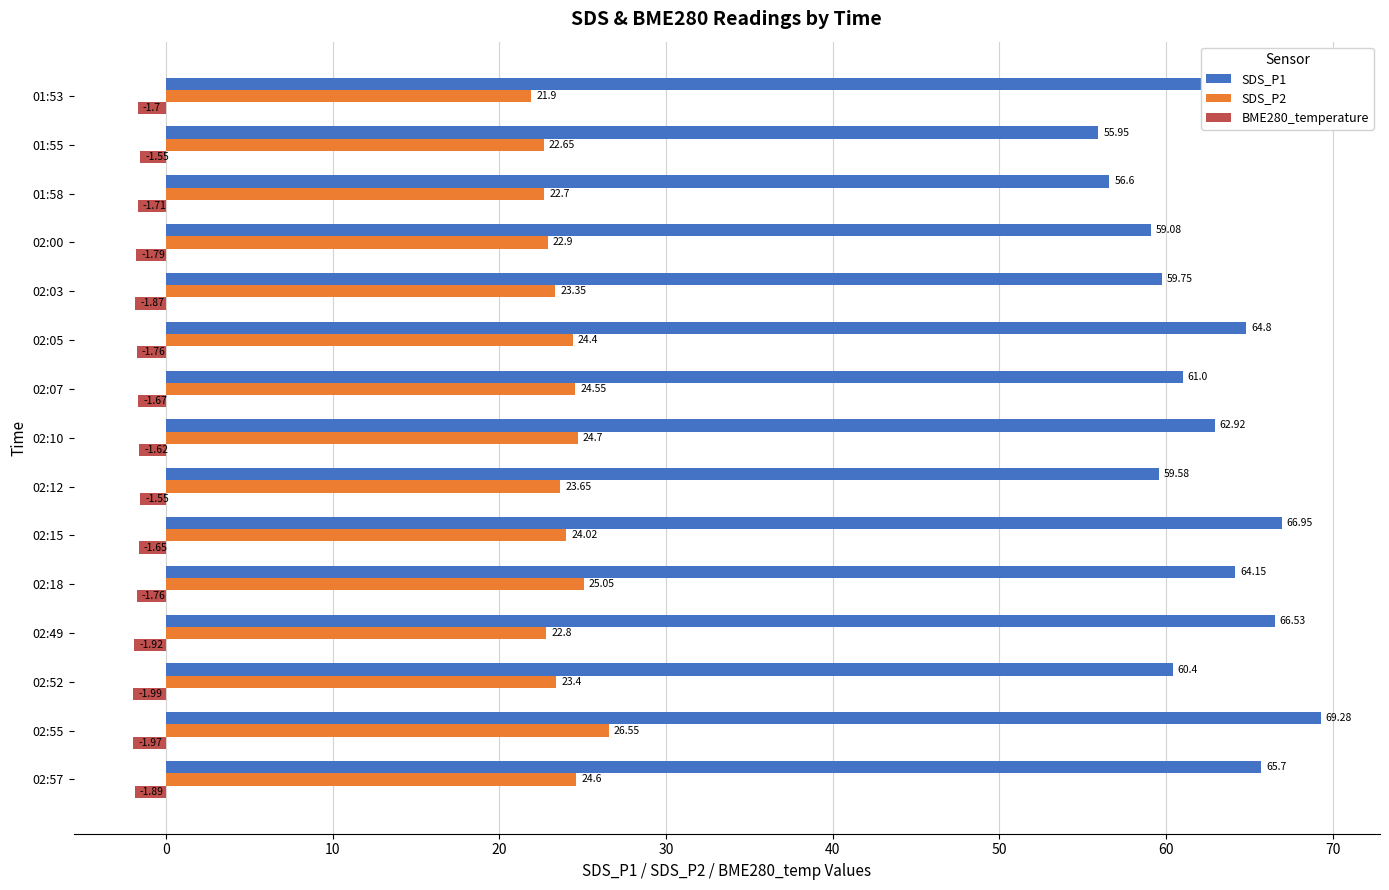

List the labels in order of SDS_P2 value, largest first.

02:55, 02:18, 02:10, 02:57, 02:07, 02:05, 02:15, 02:12, 02:52, 02:03, 02:00, 02:49, 01:58, 01:55, 01:53